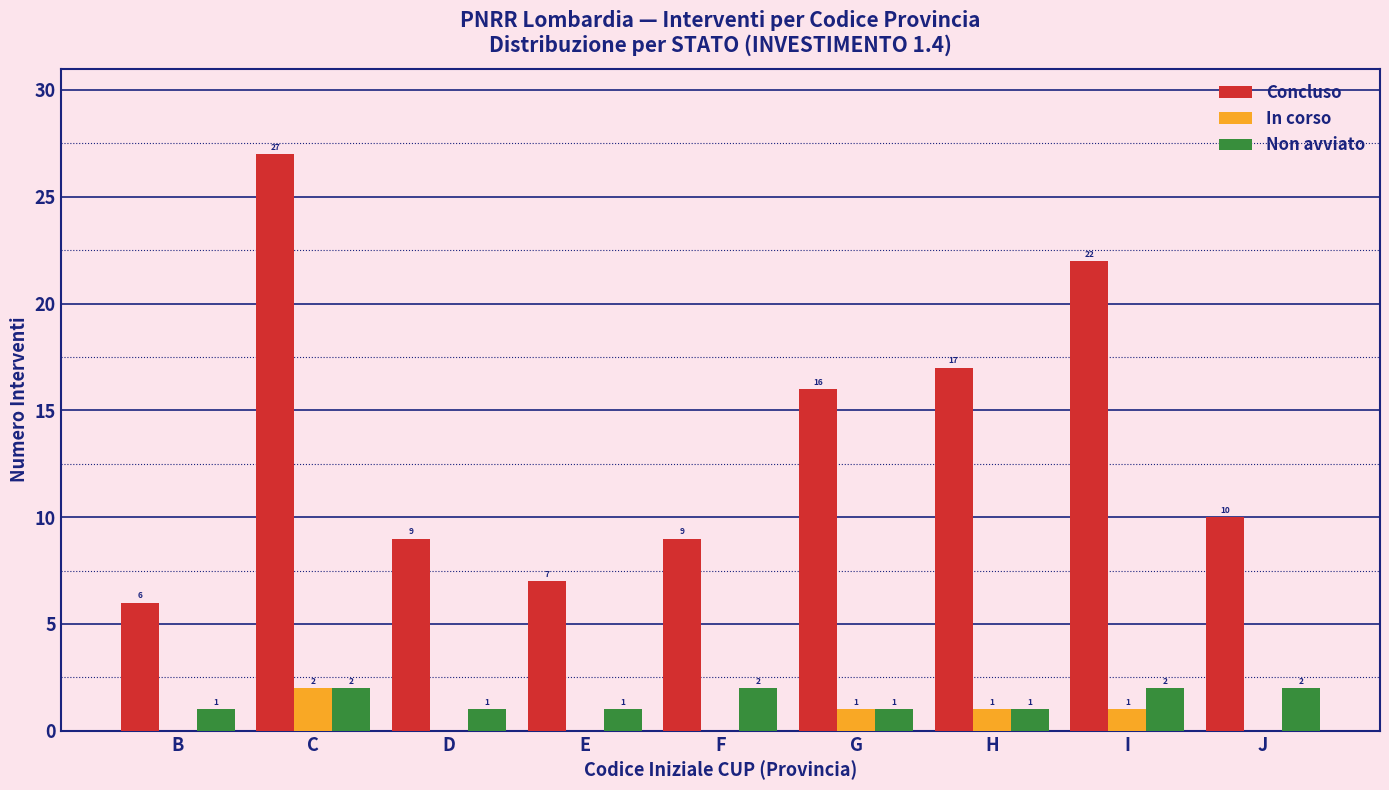

Reading right to left, list all the values displayed in this chart.

Concluso: J=10	I=22	H=17	G=16	F=9	E=7	D=9	C=27	B=6
In corso: J=0	I=1	H=1	G=1	F=0	E=0	D=0	C=2	B=0
Non avviato: J=2	I=2	H=1	G=1	F=2	E=1	D=1	C=2	B=1